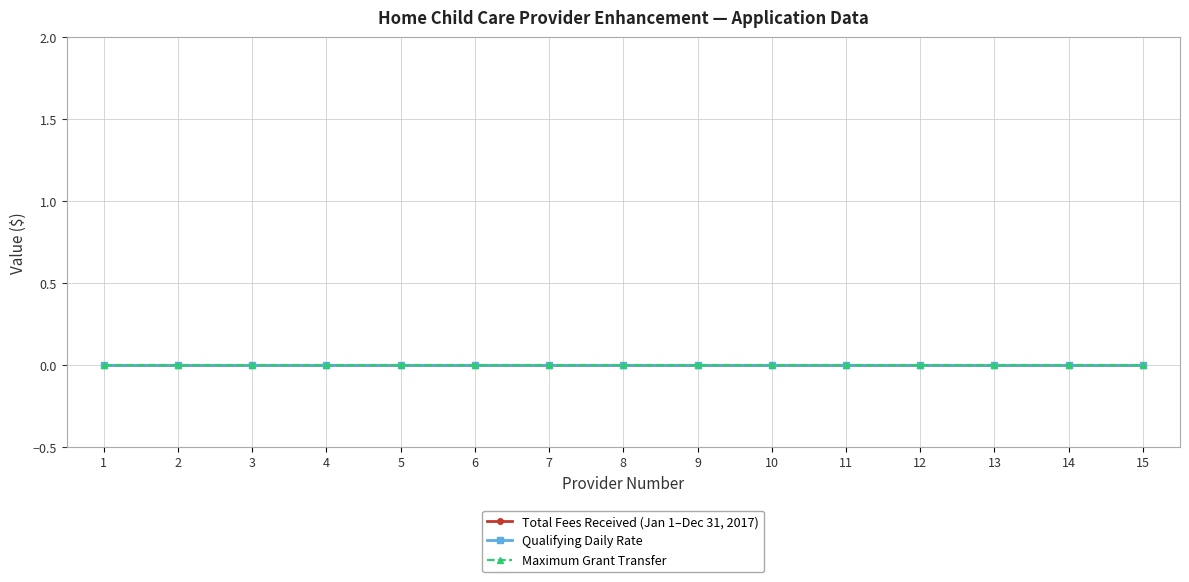

Where is Qualifying Daily Rate nearest to the value 0?

1